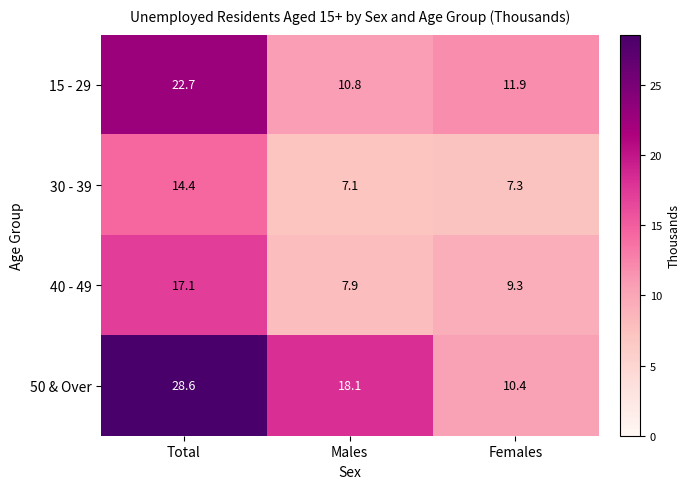

At which label does 40 - 49 first exceed 9?

Total